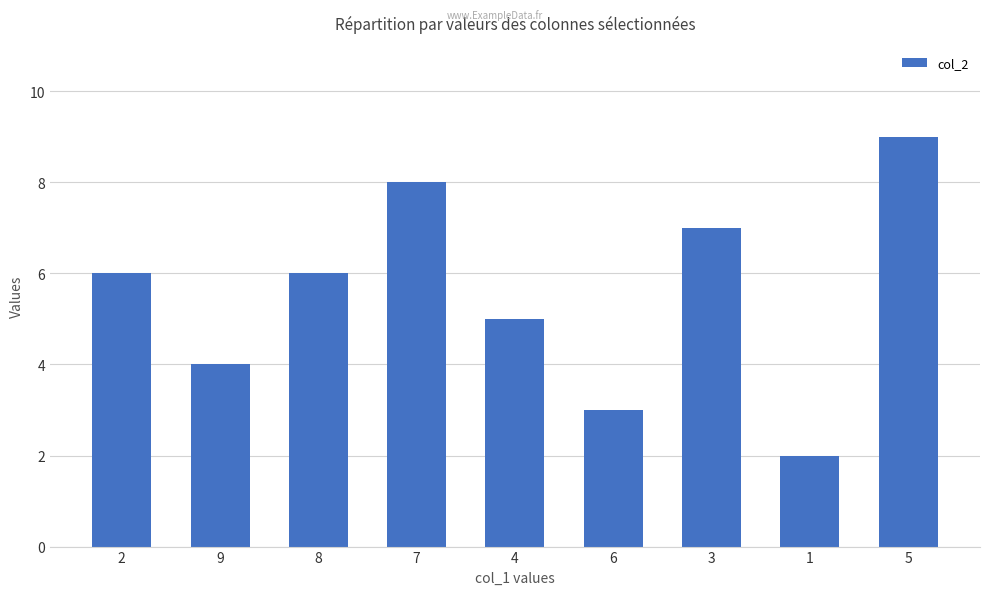

Is it true that the value at 3 is 2?

False